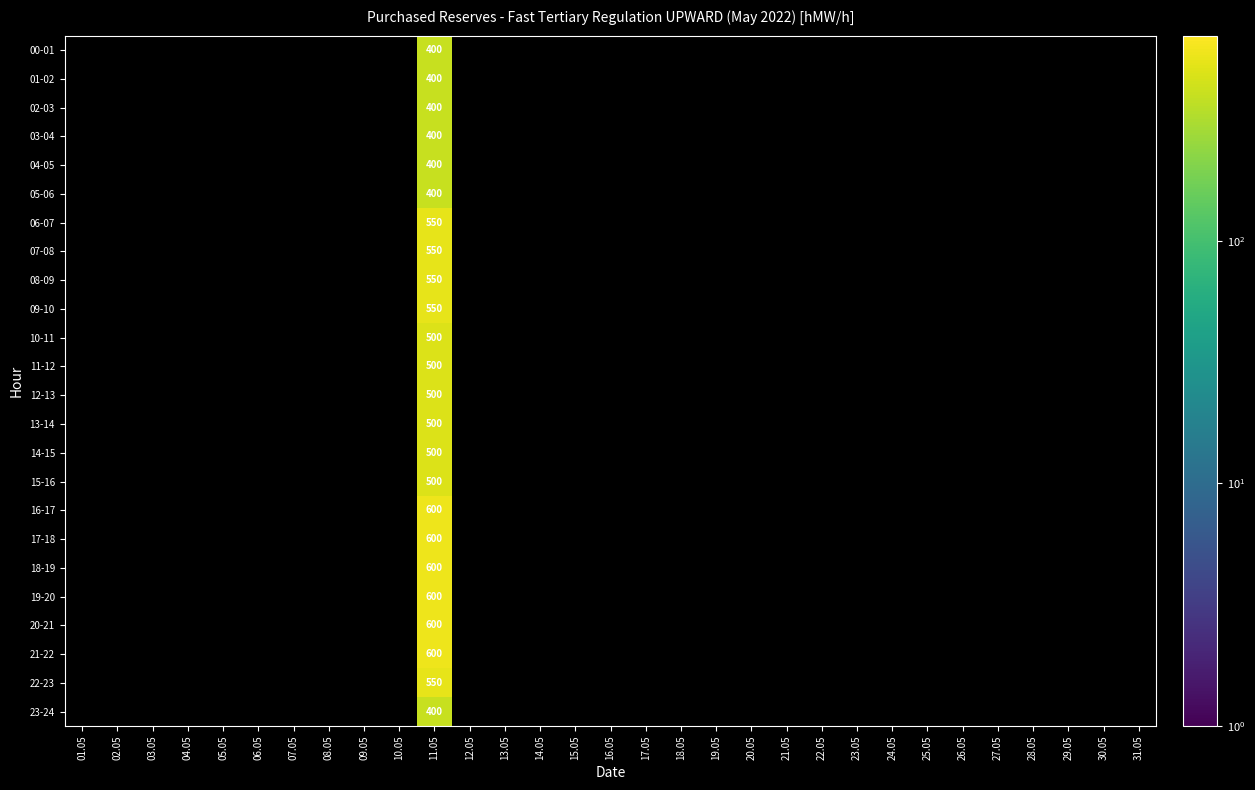

Which has a higher value, 19.05 or 07.05?

07.05